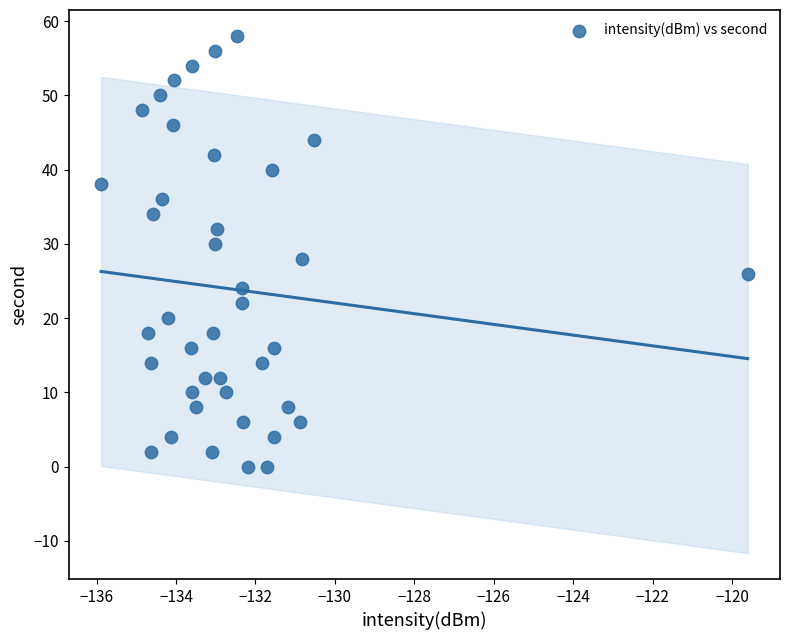

What is the range of Y values (max minus min)?

58